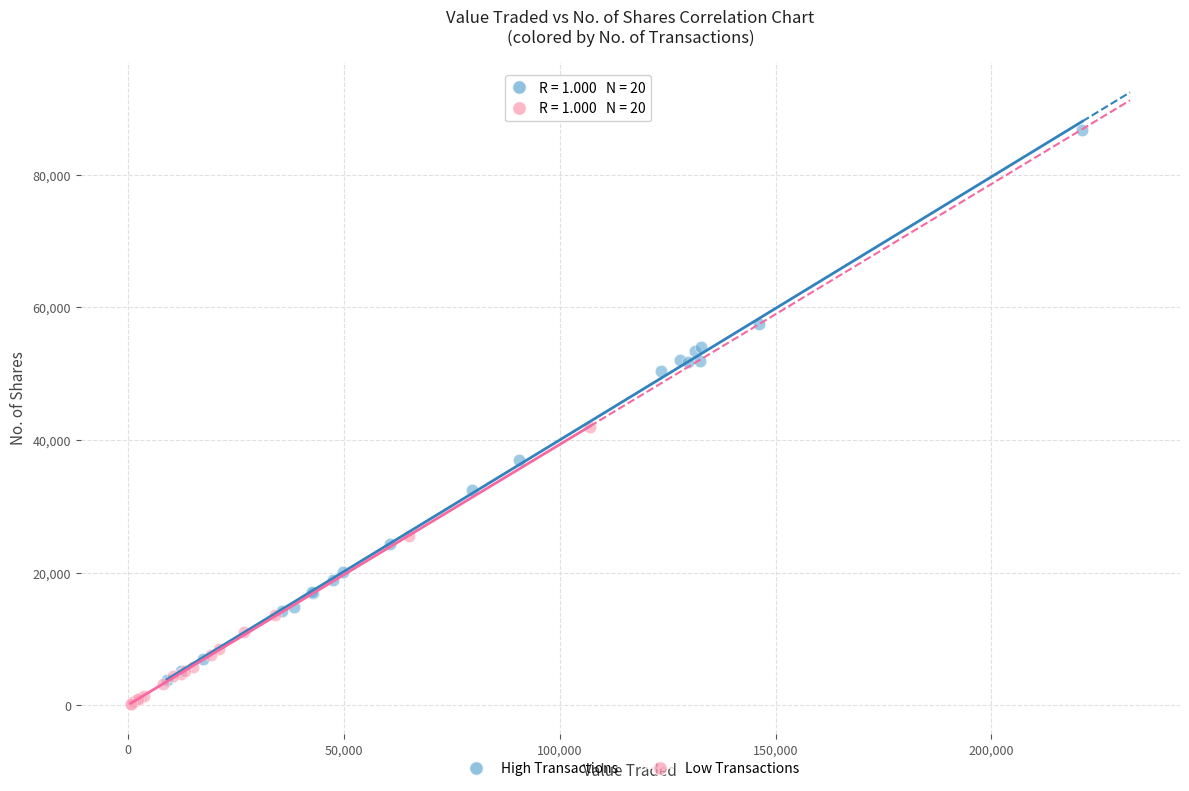

What are all the series names shown in the legend?

High Transactions, Low Transactions